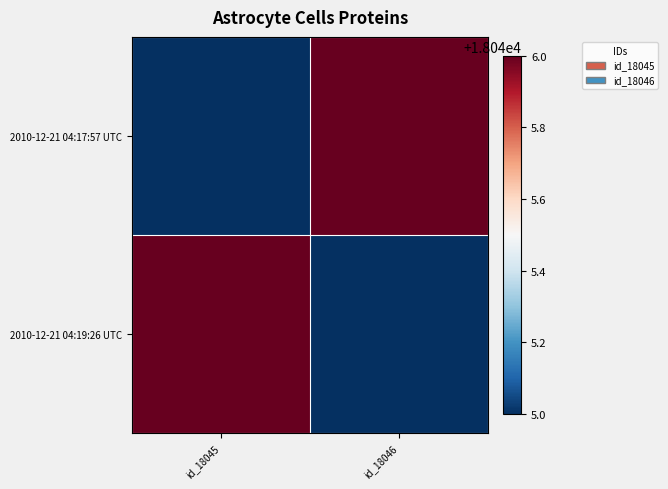

Rank the series by their maximum value, from highest to lowest.

2010-12-21 04:17:57 UTC, 2010-12-21 04:19:26 UTC